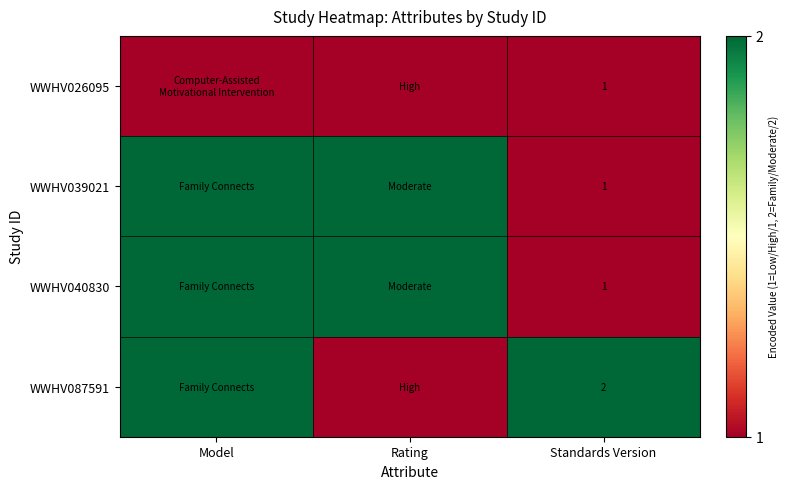

The value of WWHV026095 at Standards Version is 2. True or false?

False